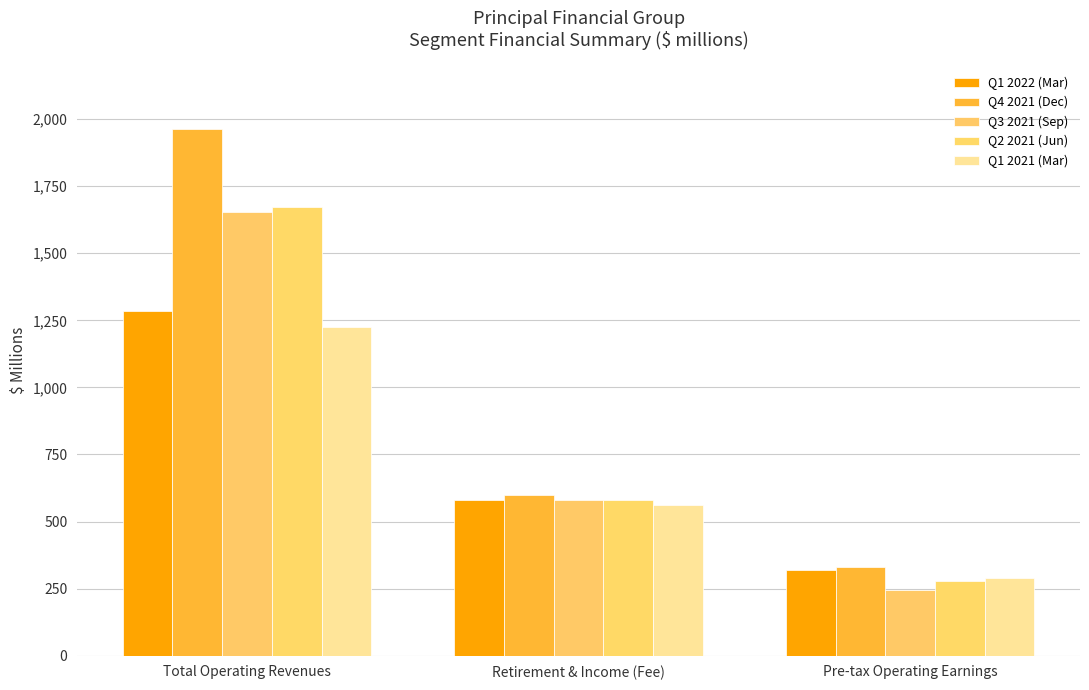

At which category is the sum across all series the highest?

Total Operating Revenues